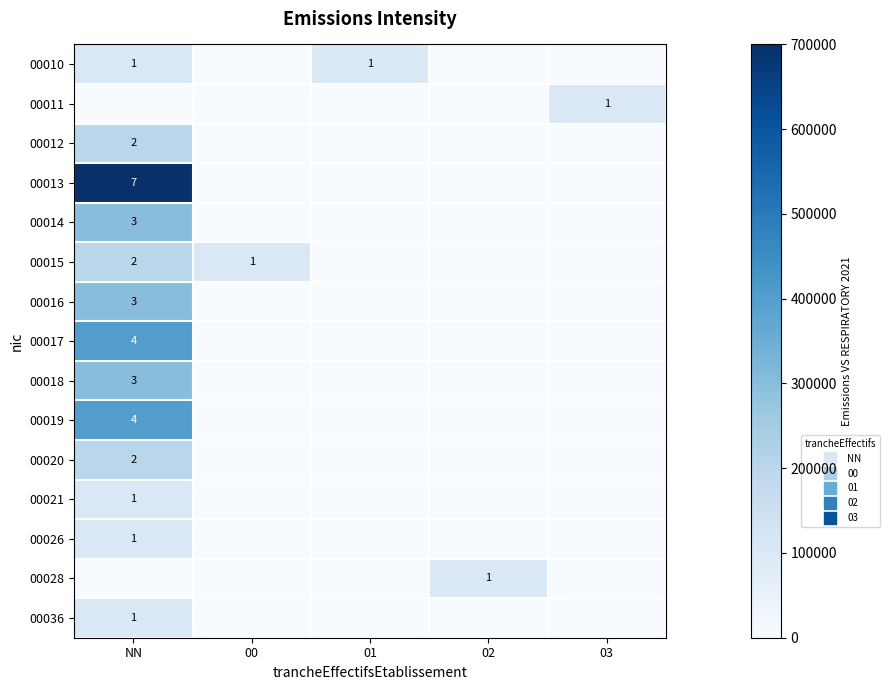

At which category is the sum across all series the highest?

NN